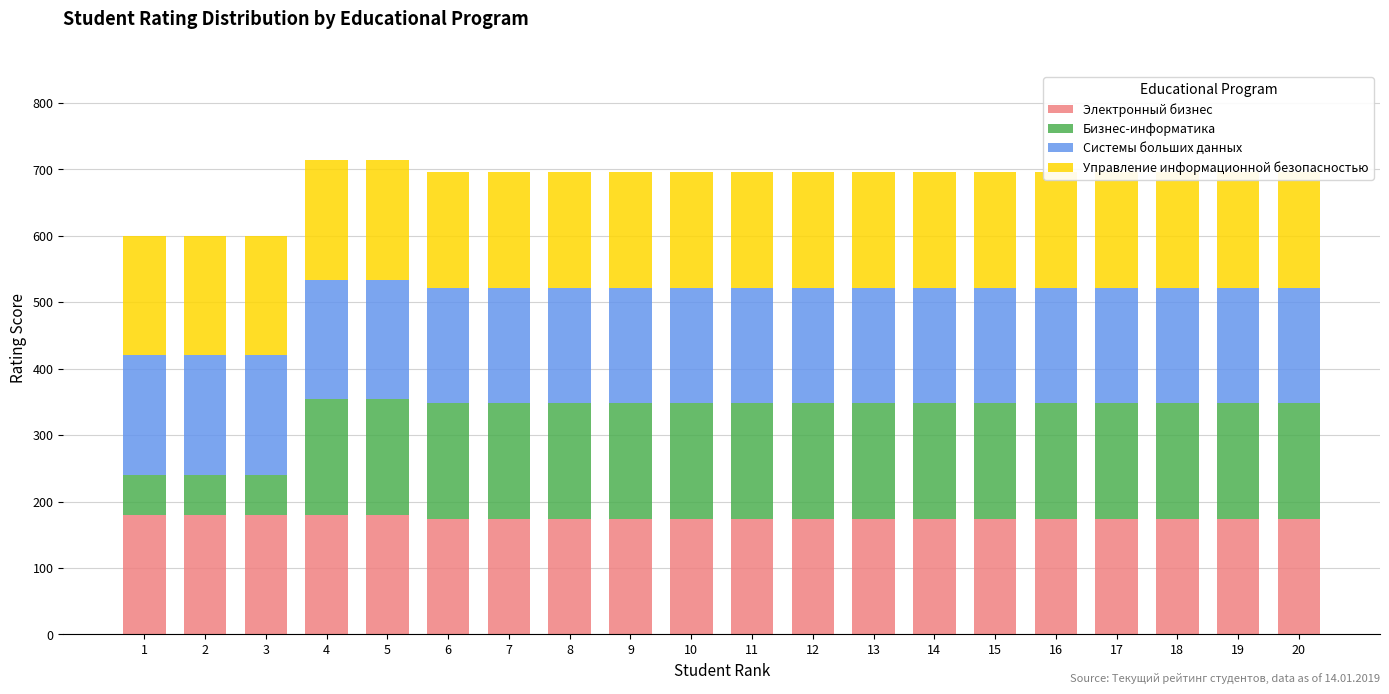

Is it true that Бизнес-информатика equals 174 at 8?

True